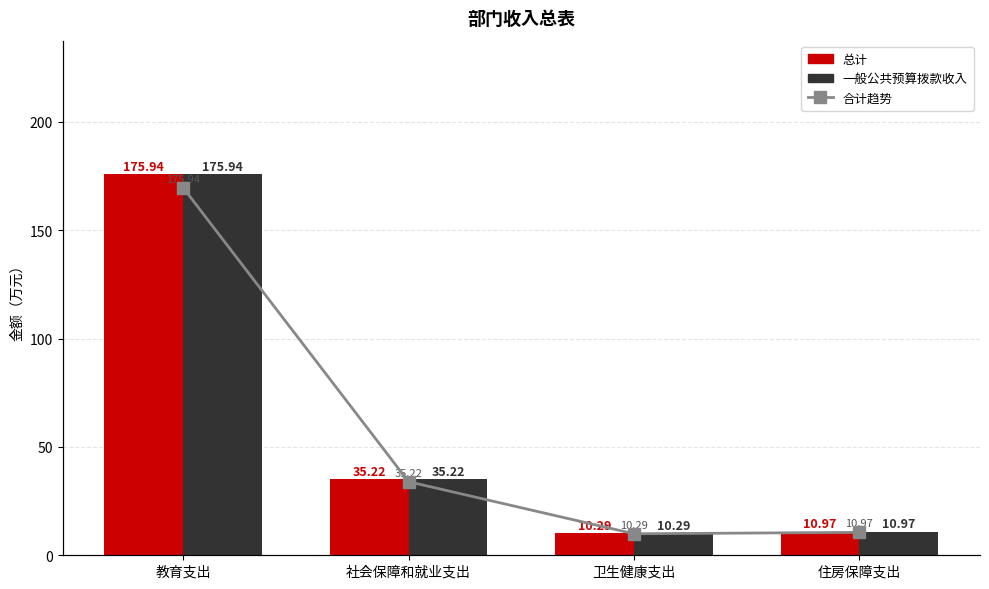

Reading left to right, what are all the values shown in this chart?

总计: 175.9	35.2	10.3	11.0
一般公共预算拨款收入: 175.9	35.2	10.3	11.0
合计趋势: 175.9	35.2	10.3	11.0